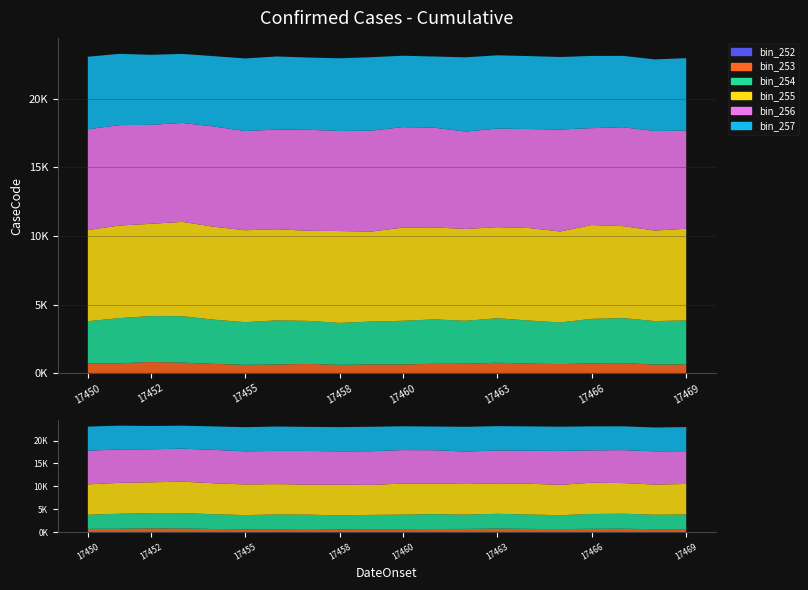

Reading left to right, list all the values displayed in this chart.

bin_252: 6	12	2	12	4	2	2	4	1	3	1	2	6	2	3	2	7	6	3	3
bin_253: 705	714	816	765	680	611	636	674	609	638	638	687	688	765	698	666	709	734	628	639
bin_254: 3081	3288	3343	3376	3220	3107	3212	3135	3056	3123	3181	3232	3127	3237	3139	3032	3246	3276	3168	3204
bin_255: 6635	6741	6719	6870	6764	6694	6636	6561	6688	6552	6786	6698	6686	6635	6735	6624	6830	6696	6591	6675
bin_256: 7335	7313	7209	7205	7300	7223	7257	7355	7285	7349	7317	7262	7092	7173	7206	7422	7055	7202	7248	7149
bin_257: 5285	5188	5099	5023	5120	5284	5323	5259	5295	5348	5197	5181	5406	5337	5314	5281	5259	5196	5214	5272